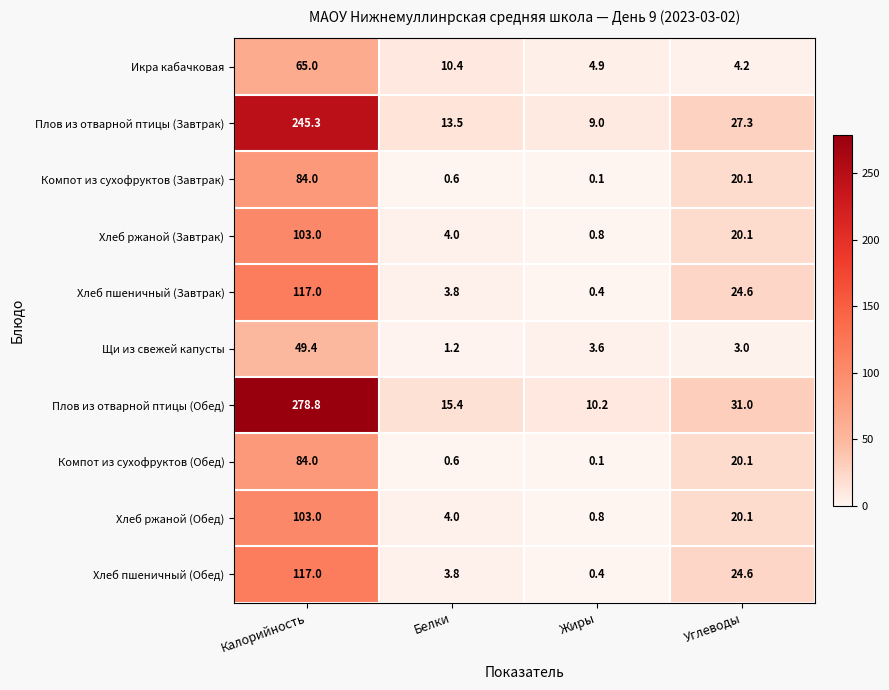

The Икра кабачковая series shows 10.4 at Белки. True or false?

True